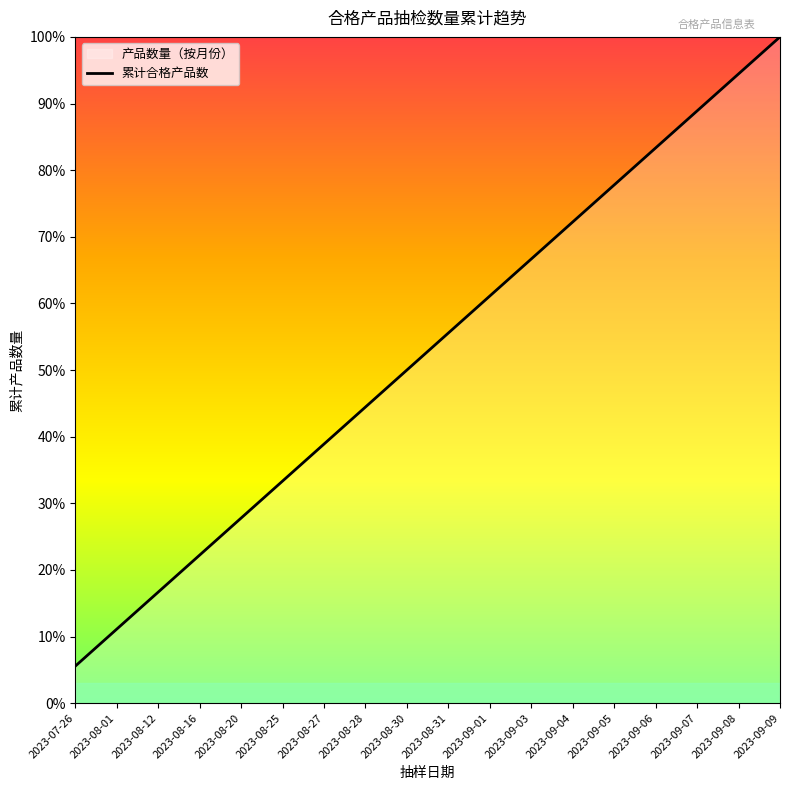

What is the minimum value shown in the chart?

5.6